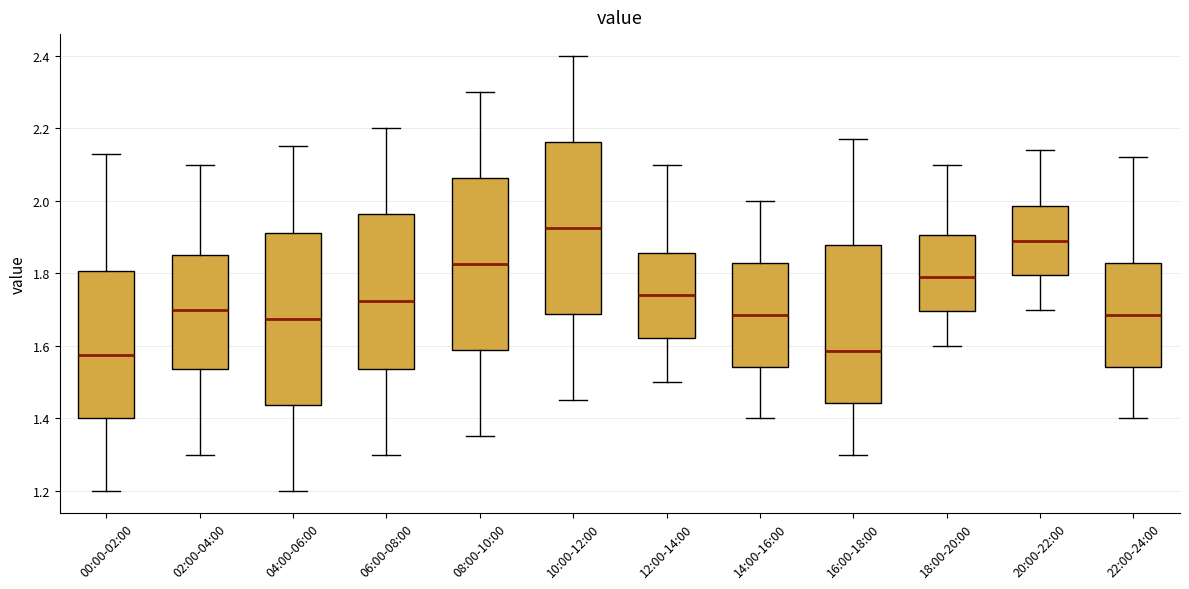

Reading left to right, read every box against the y-axis: the position of its median line, the range the box covers, and the ends of its whiskers. The values are not printed on the chart, so give them approximately, as read against the axis.

00:00-02:00: median 1.58, box 1.40 to 1.80, whiskers 1.20 to 2.14
02:00-04:00: median 1.70, box 1.54 to 1.86, whiskers 1.30 to 2.10
04:00-06:00: median 1.68, box 1.44 to 1.92, whiskers 1.20 to 2.16
06:00-08:00: median 1.72, box 1.54 to 1.96, whiskers 1.30 to 2.20
08:00-10:00: median 1.82, box 1.58 to 2.06, whiskers 1.36 to 2.30
10:00-12:00: median 1.92, box 1.68 to 2.16, whiskers 1.46 to 2.40
12:00-14:00: median 1.74, box 1.62 to 1.86, whiskers 1.50 to 2.10
14:00-16:00: median 1.68, box 1.54 to 1.82, whiskers 1.40 to 2.00
16:00-18:00: median 1.58, box 1.44 to 1.88, whiskers 1.30 to 2.18
18:00-20:00: median 1.80, box 1.70 to 1.90, whiskers 1.60 to 2.10
20:00-22:00: median 1.90, box 1.80 to 1.98, whiskers 1.70 to 2.14
22:00-24:00: median 1.68, box 1.54 to 1.82, whiskers 1.40 to 2.12